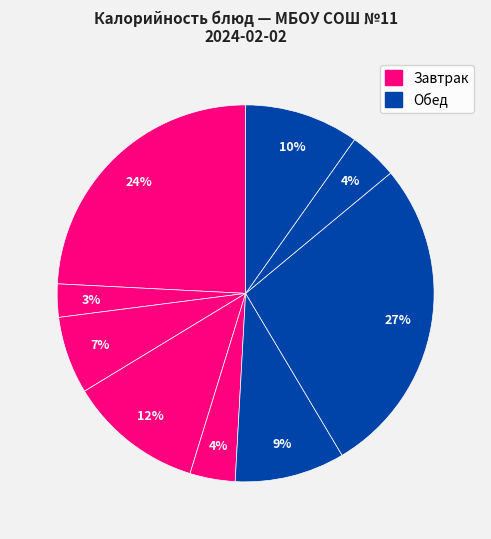

Count the number of slices in the pie.

9